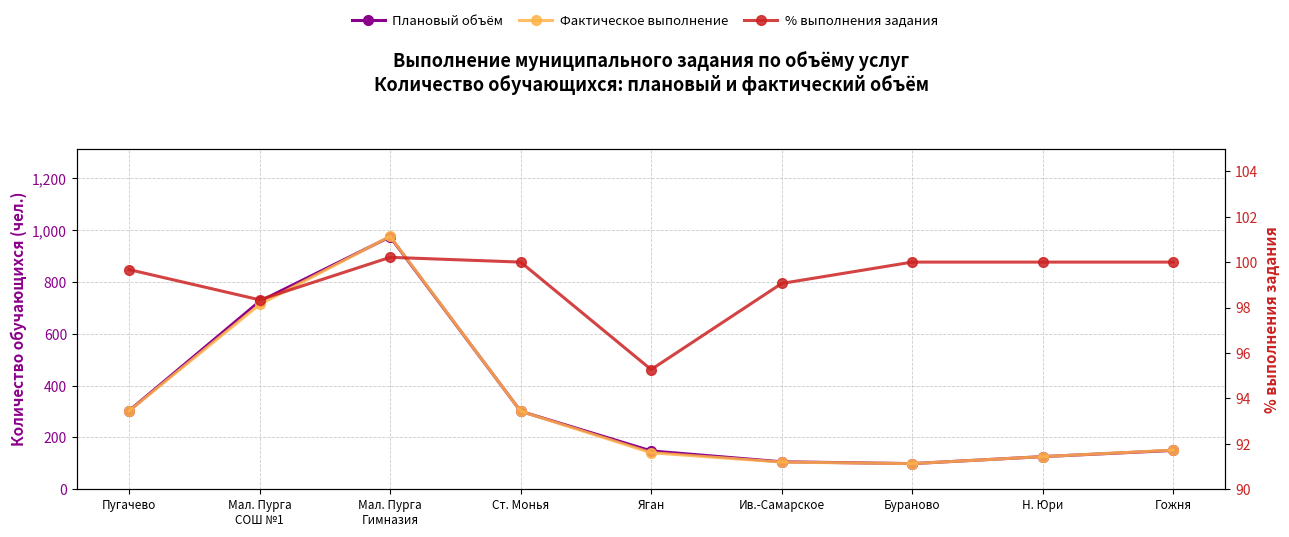

Between Яган and Бураново, which is larger?

Яган